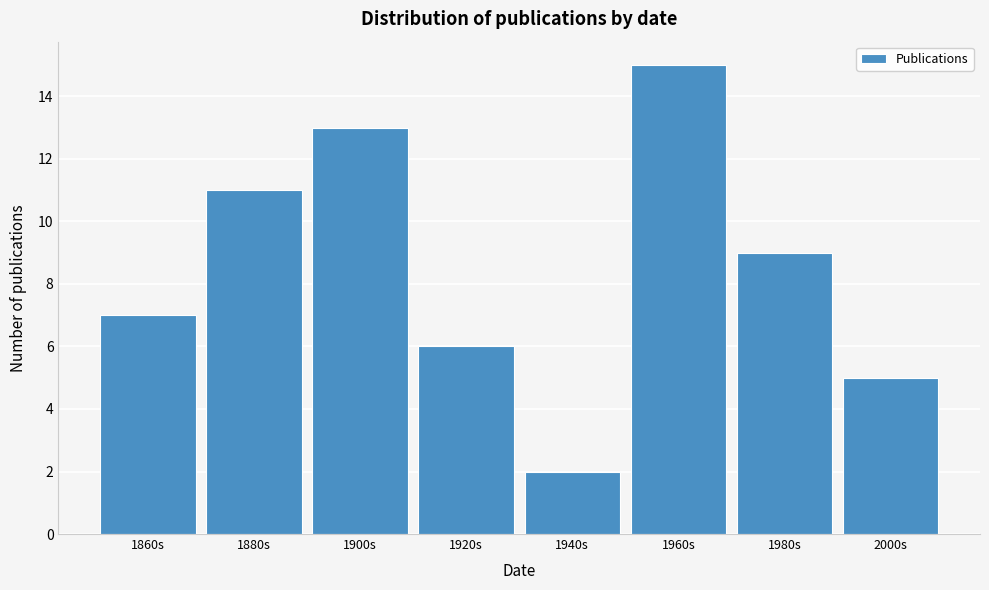

Reading right to left, what are all the values shown in this chart?

2000s=5	1980s=9	1960s=15	1940s=2	1920s=6	1900s=13	1880s=11	1860s=7